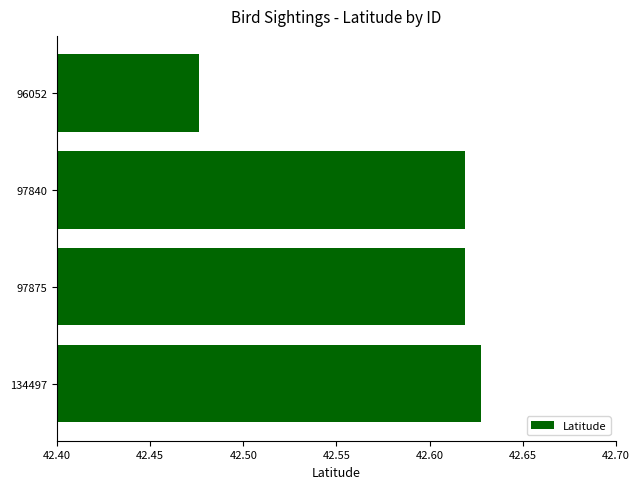

Count the values in the range 42 to 43.

4